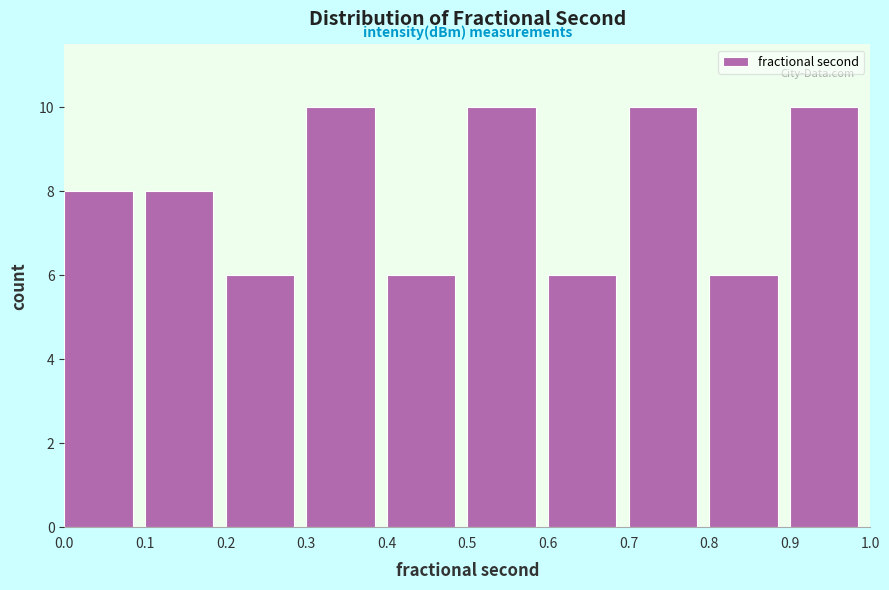

What is the height of the bar covering 0.9 to 1.0 on the x-axis? The values are not printed on the chart, so give them approximately, as read against the axis.

10